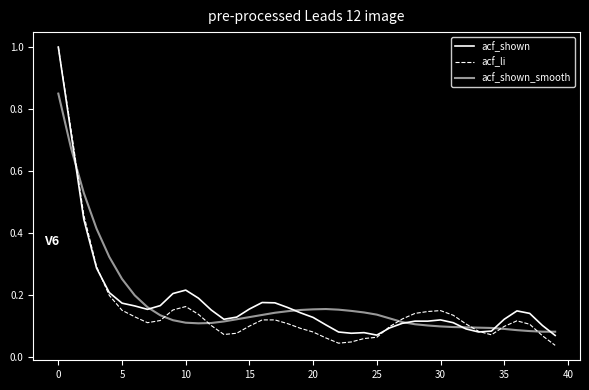

What is the label of the 27th point from the right?

13